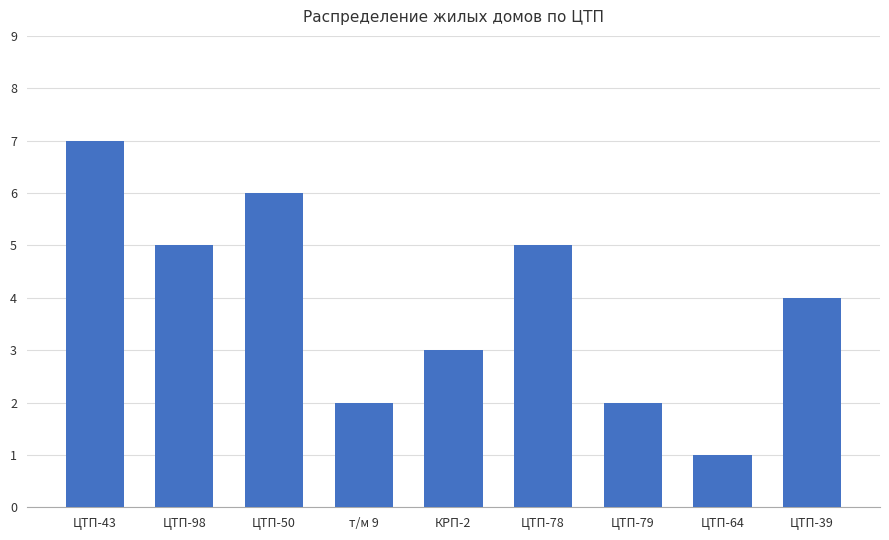

At which label does the data first exceed 4?

ЦТП-43